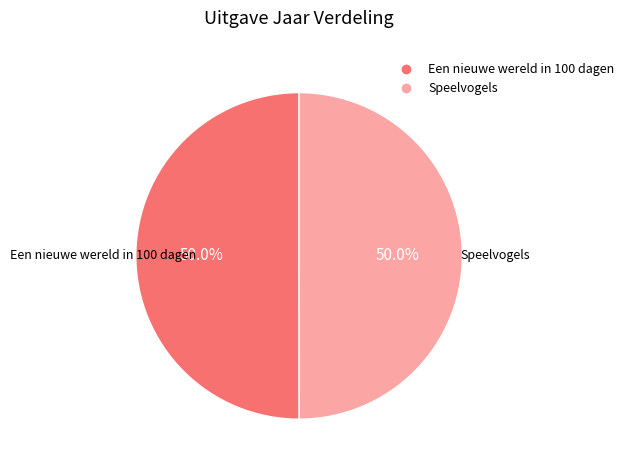

The Een nieuwe wereld in 100 dagen slice represents 61% of the pie. True or false?

False